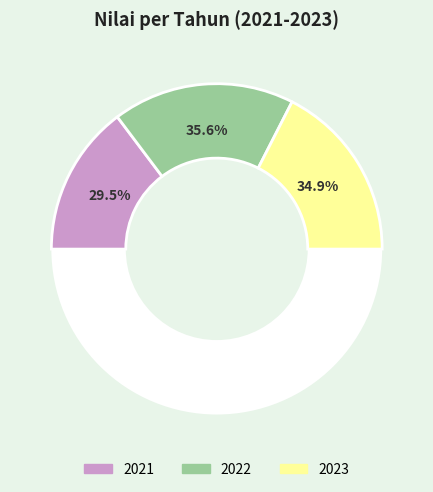

Approximately how many times larger is the value at 2022 compared to 2023?

1.0